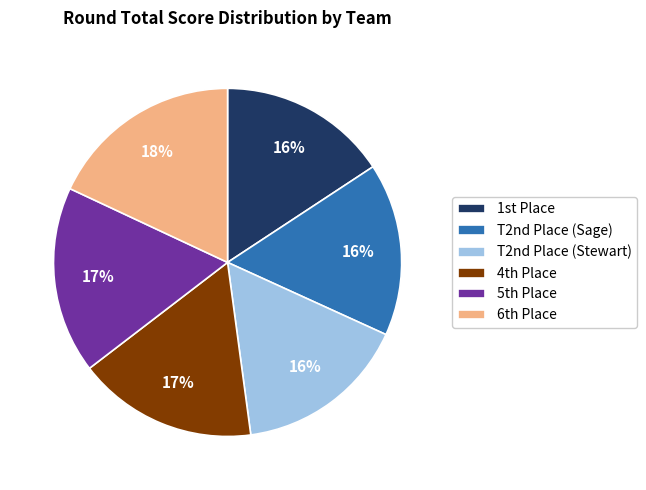

How many slices are in this pie chart?

6